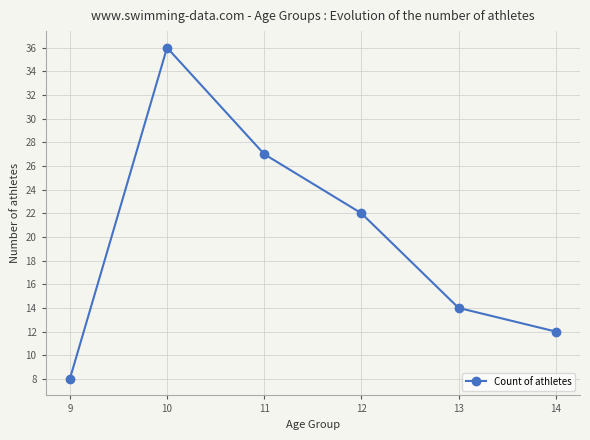

What is the difference between the values at 12 and 13?

8